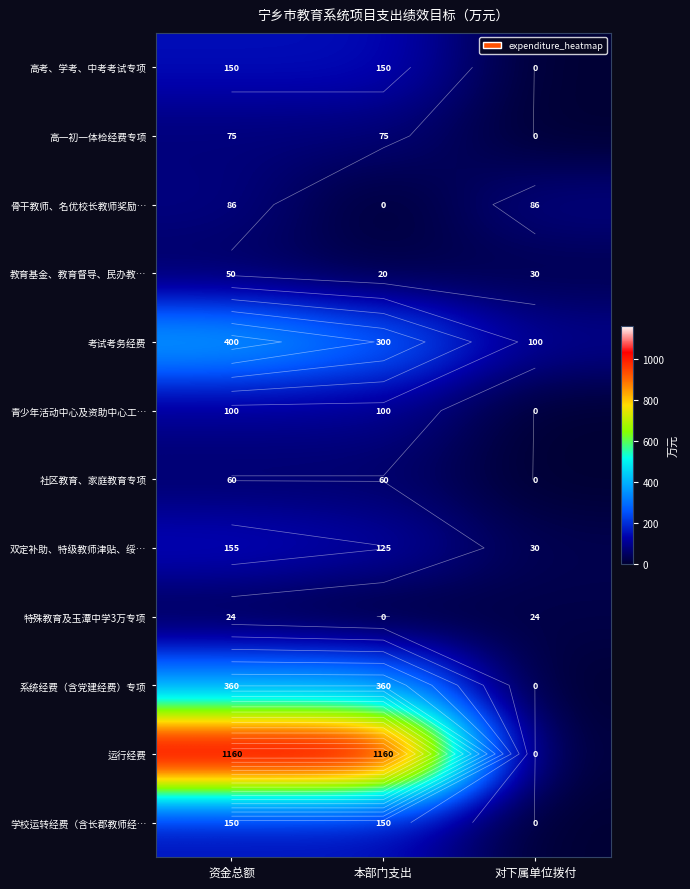

Count the 学校运转经费（含长郡教师经… values in the range 0 to 150.

3